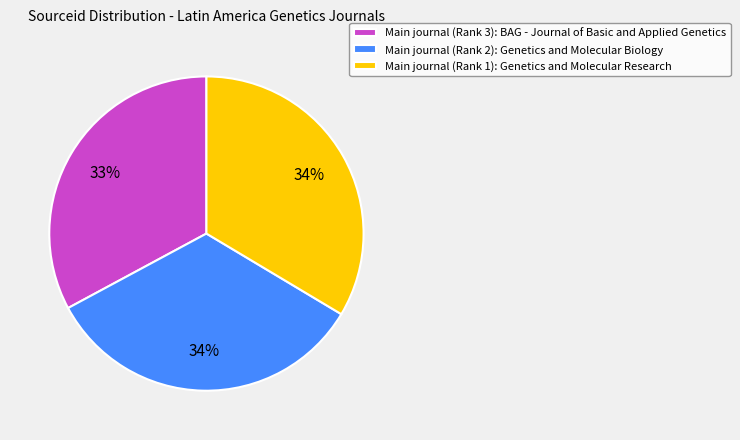

Between Main journal (Rank 2): Genetics and Molecular Biology and Main journal (Rank 3): BAG - Journal of Basic and Applied Genetics, which is larger?

Main journal (Rank 2): Genetics and Molecular Biology